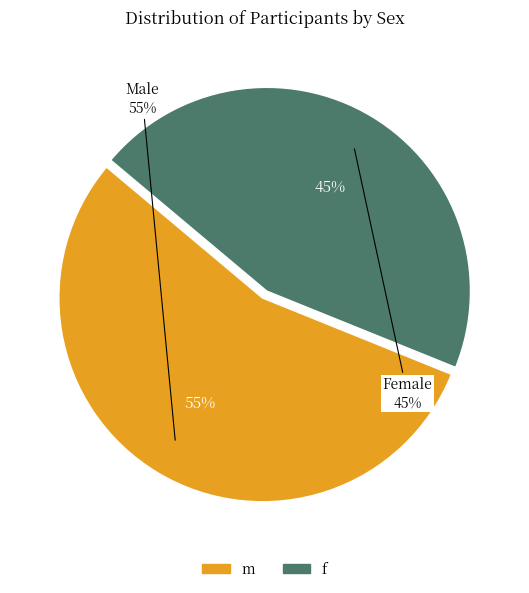

How many segments does this pie chart have?

2